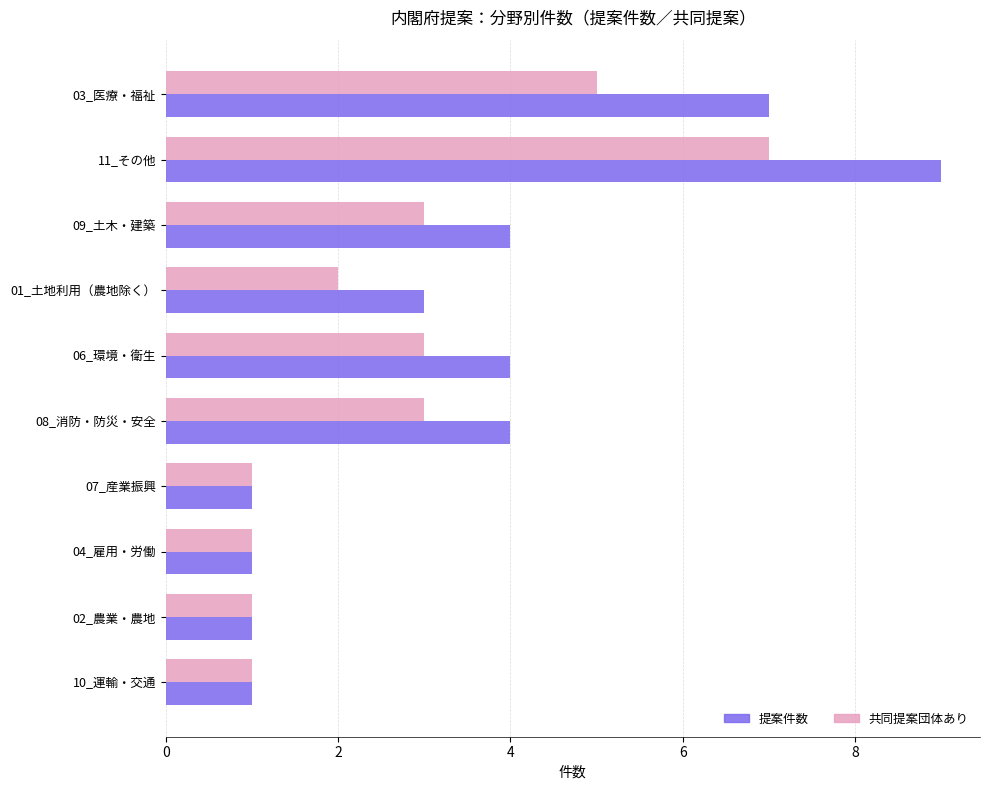

Rank the series at 06_環境・衛生 from highest to lowest value.

提案件数, 共同提案団体あり